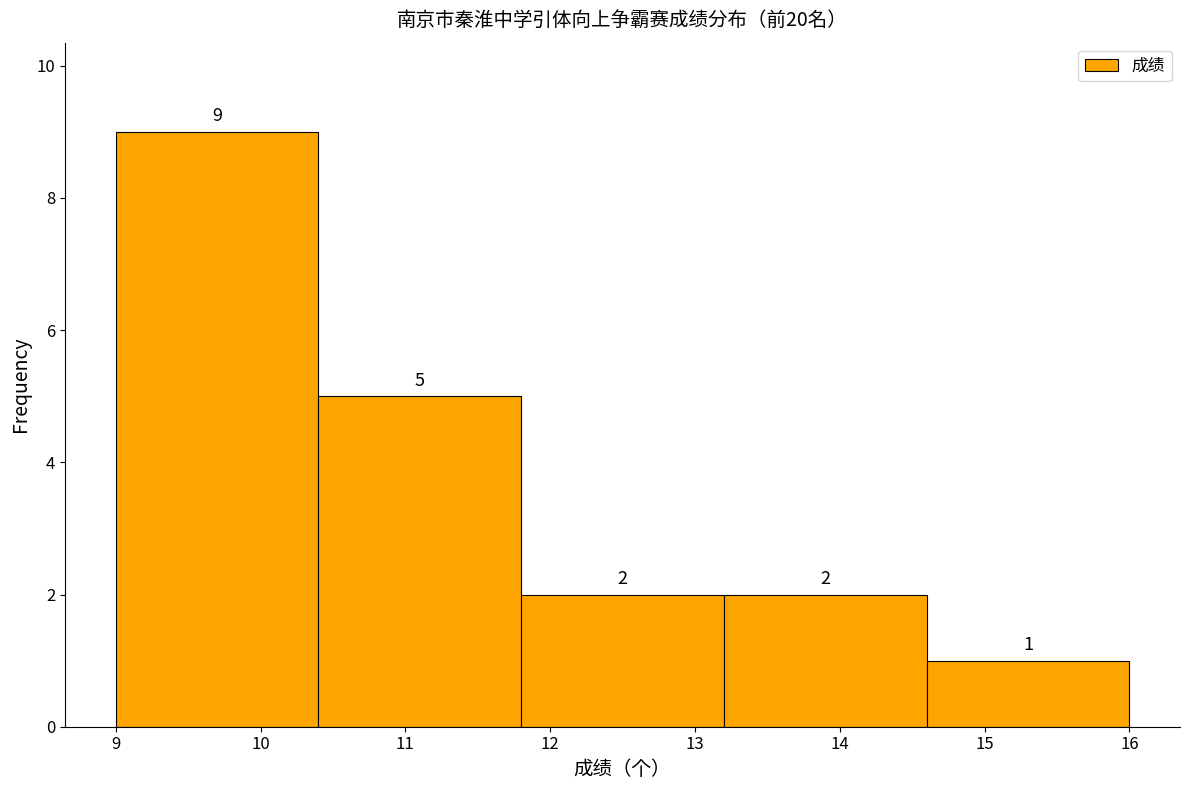

How tall is the bar that spans 9.0 to 10.4 on the x-axis?

9